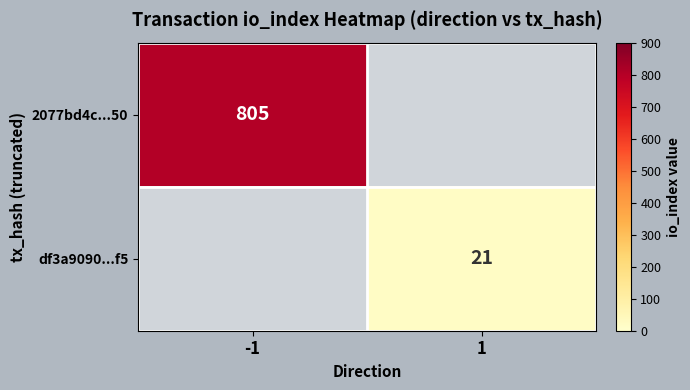

The 2077bd4c...50 series shows 1142 at -1. True or false?

False